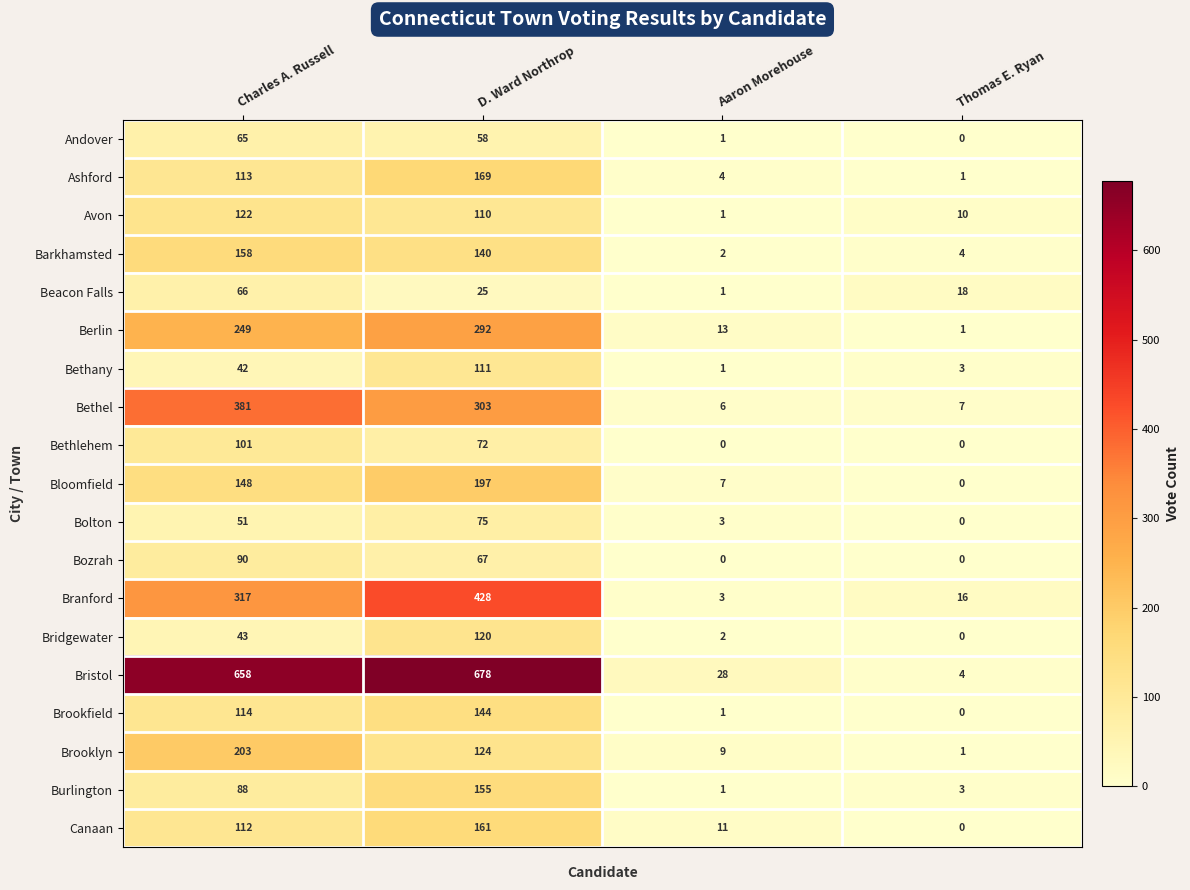

At which category does the chart reach its peak across all series?

D. Ward Northrop